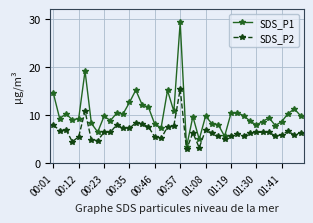

Which series has the largest total across all categories?

SDS_P1